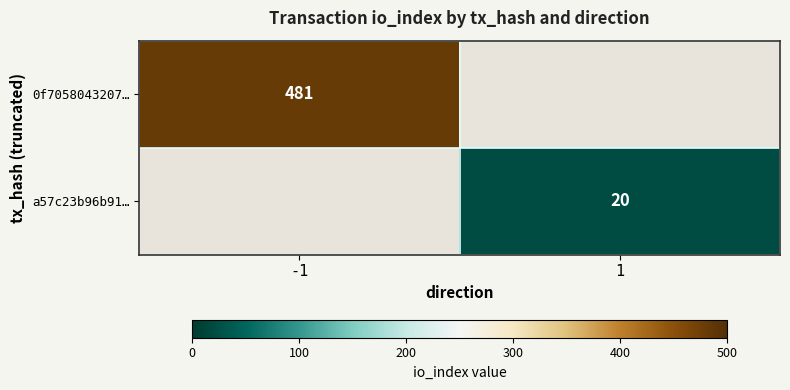

The value of 0f7058043207… at -1 is 481. True or false?

True